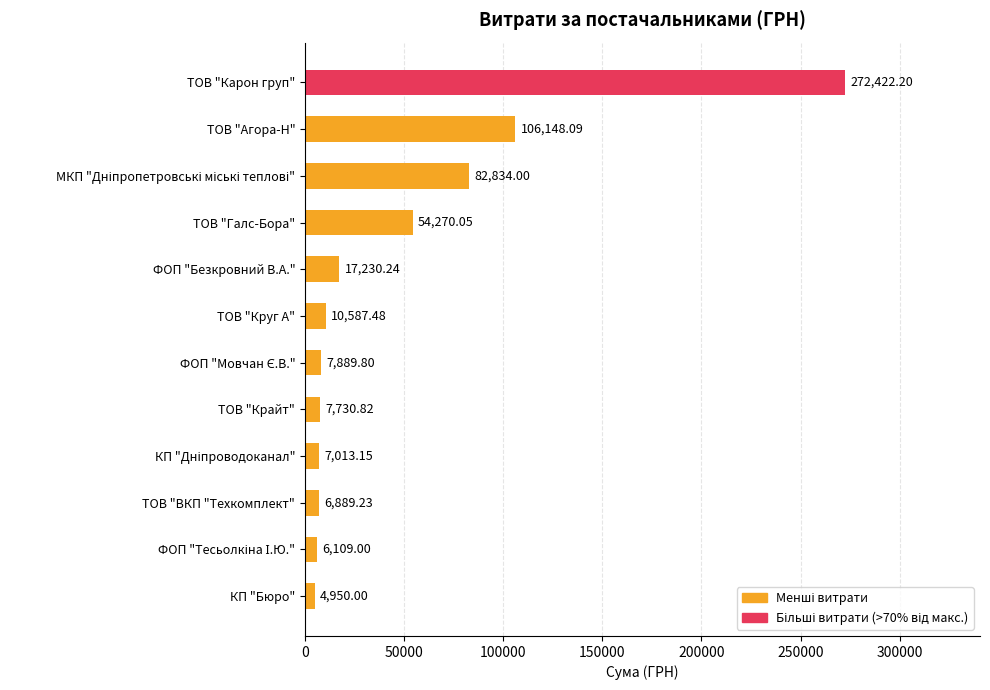

What is the label of the 11th bar from the bottom?

ТОВ "Агора-Н"